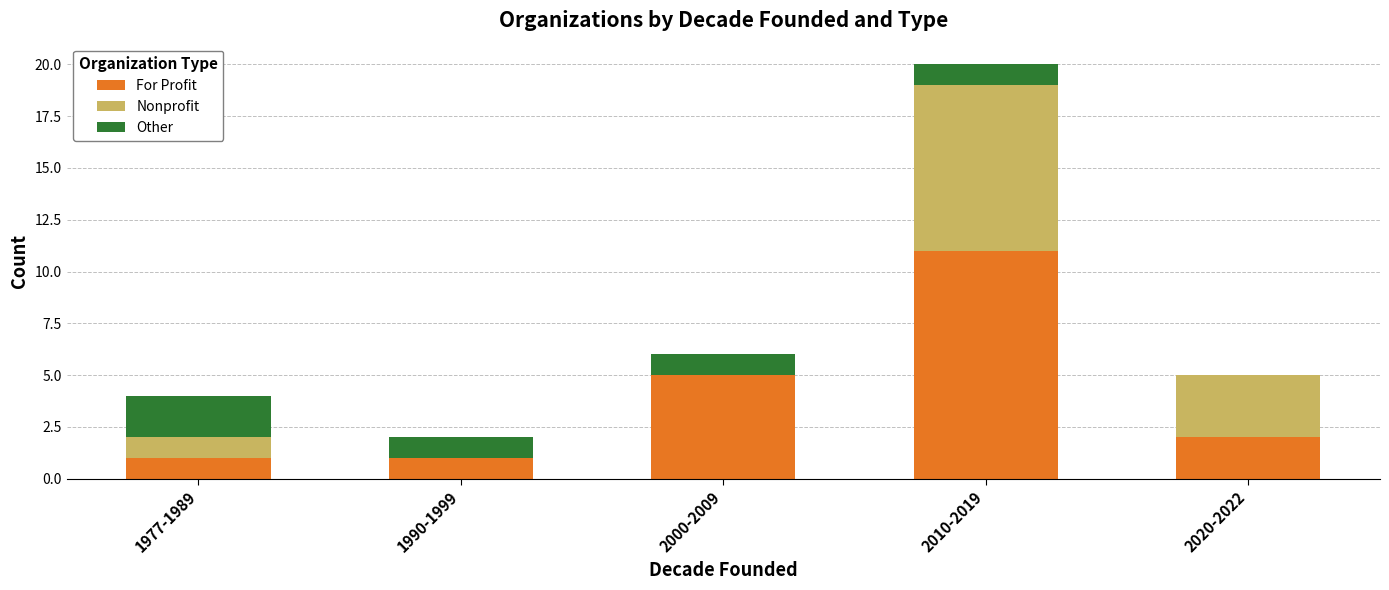

What is the highest value of the For Profit series?

11